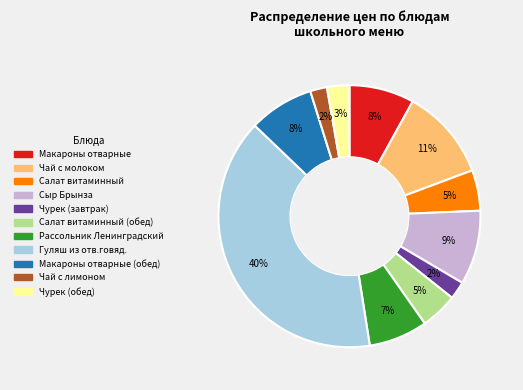

Does any single category account for the majority?

No